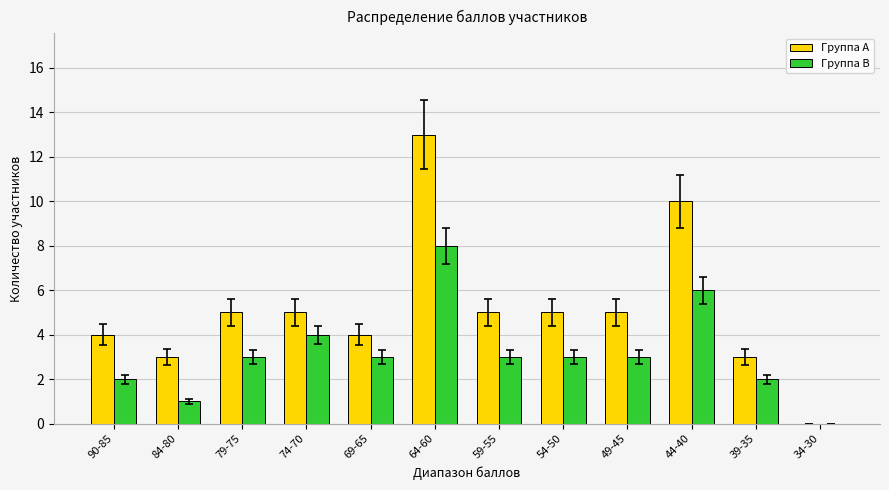

What is the sum of the Группа B values at 64-60 and 54-50?

11